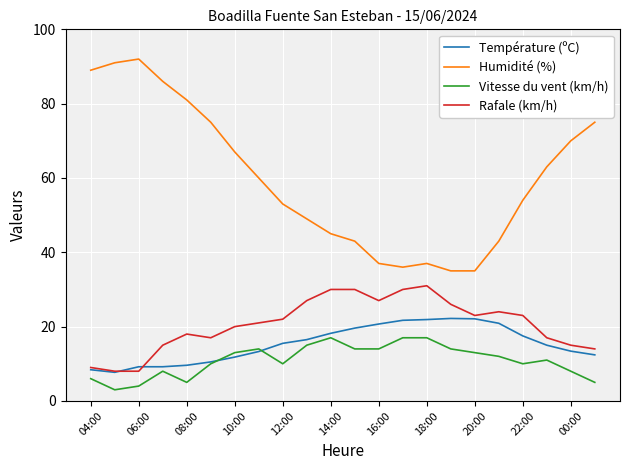

What is the minimum value shown in the chart?

3.0